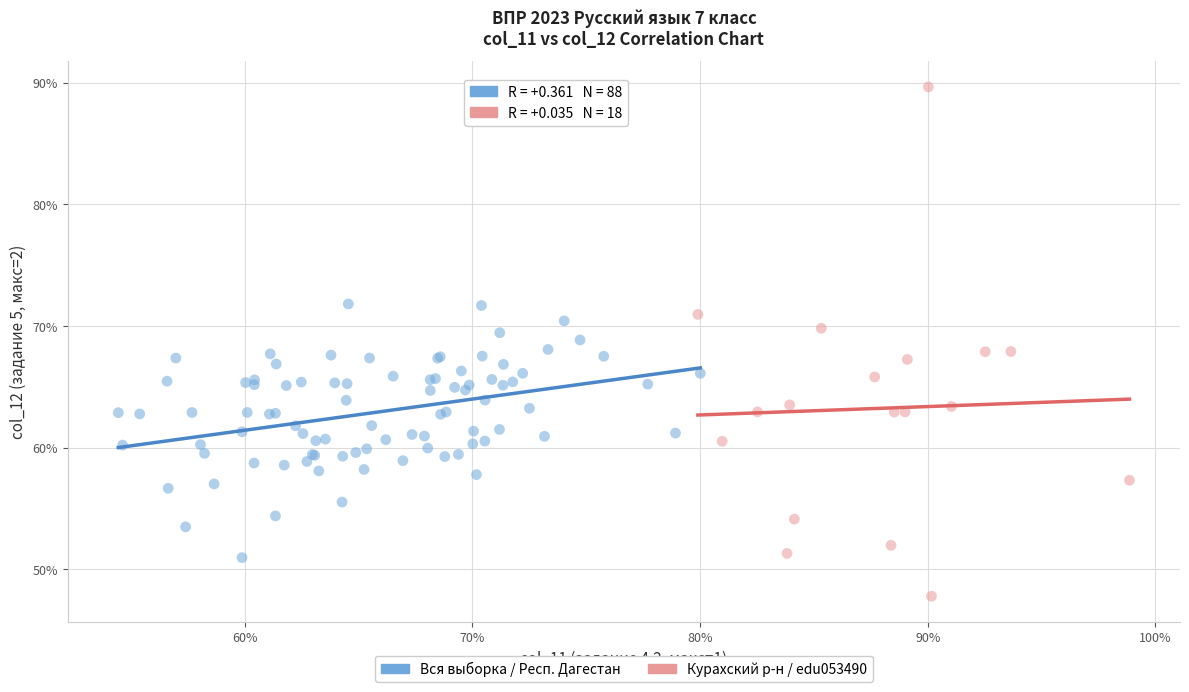

Which series contains the lowest Y value?

Курахский р-н / edu053490